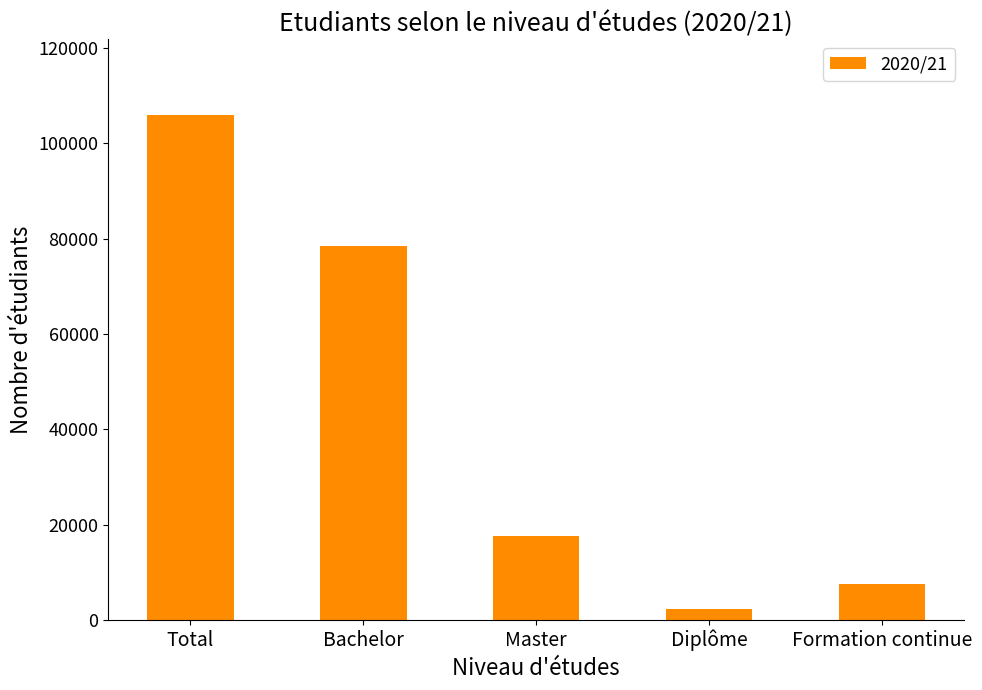

What is the maximum value shown in the chart?

105900